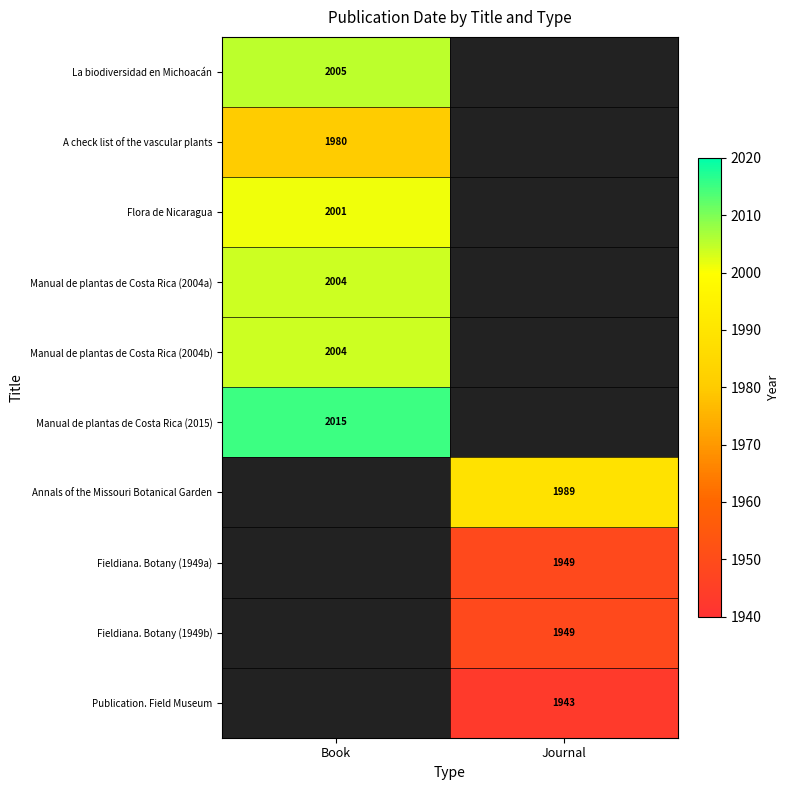

How many categories are shown in the chart?

2